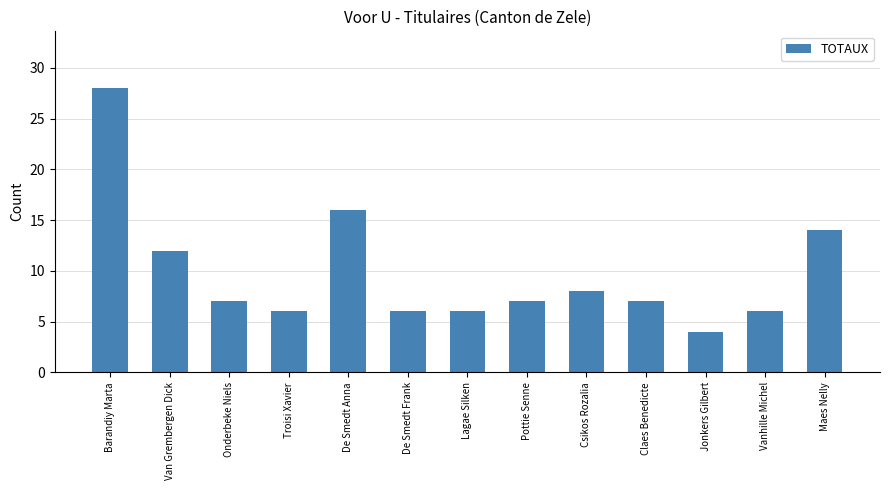

What is the value of the 4th bar from the left?

6